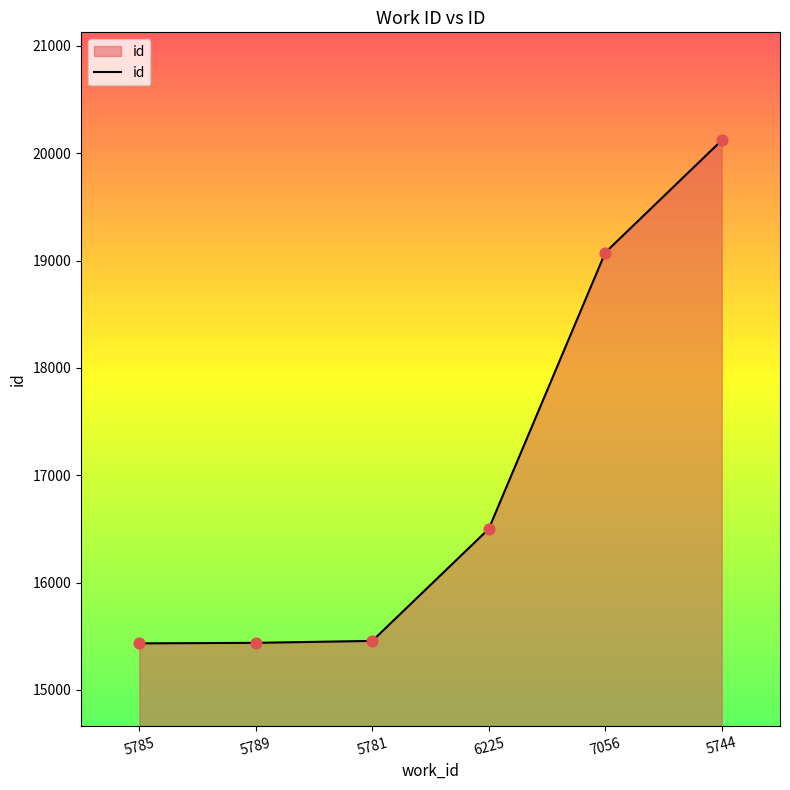

What is the change in value from 5781 to 6225?

+1044